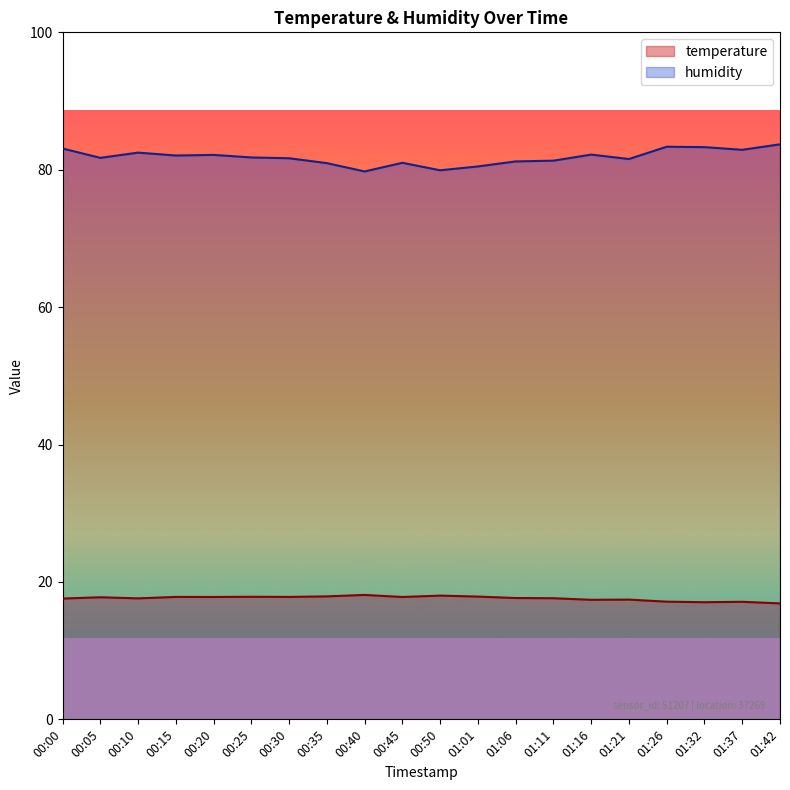

What are all the series names shown in the legend?

temperature, humidity